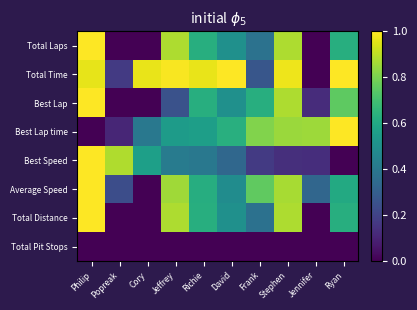

What is the spread (max minus min) of values at David?

1.0